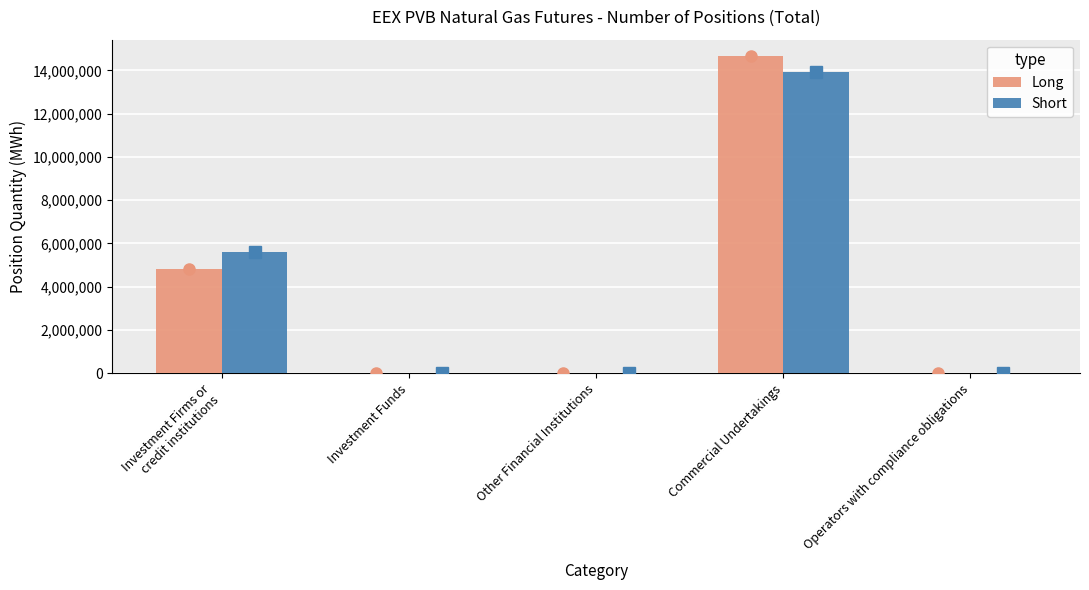

Is it true that Long equals 23616157 at Commercial Undertakings?

False